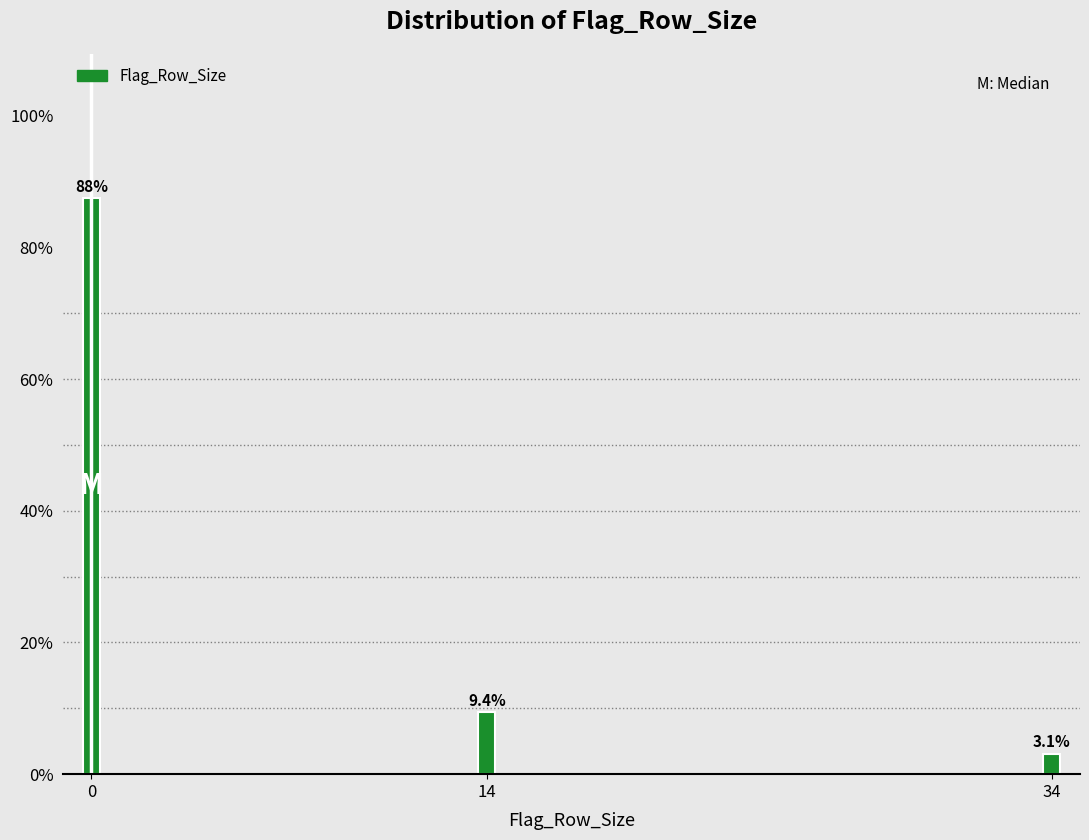

Reading right to left, what are all the values shown in this chart?

34=3.1	14=9.4	0=87.5